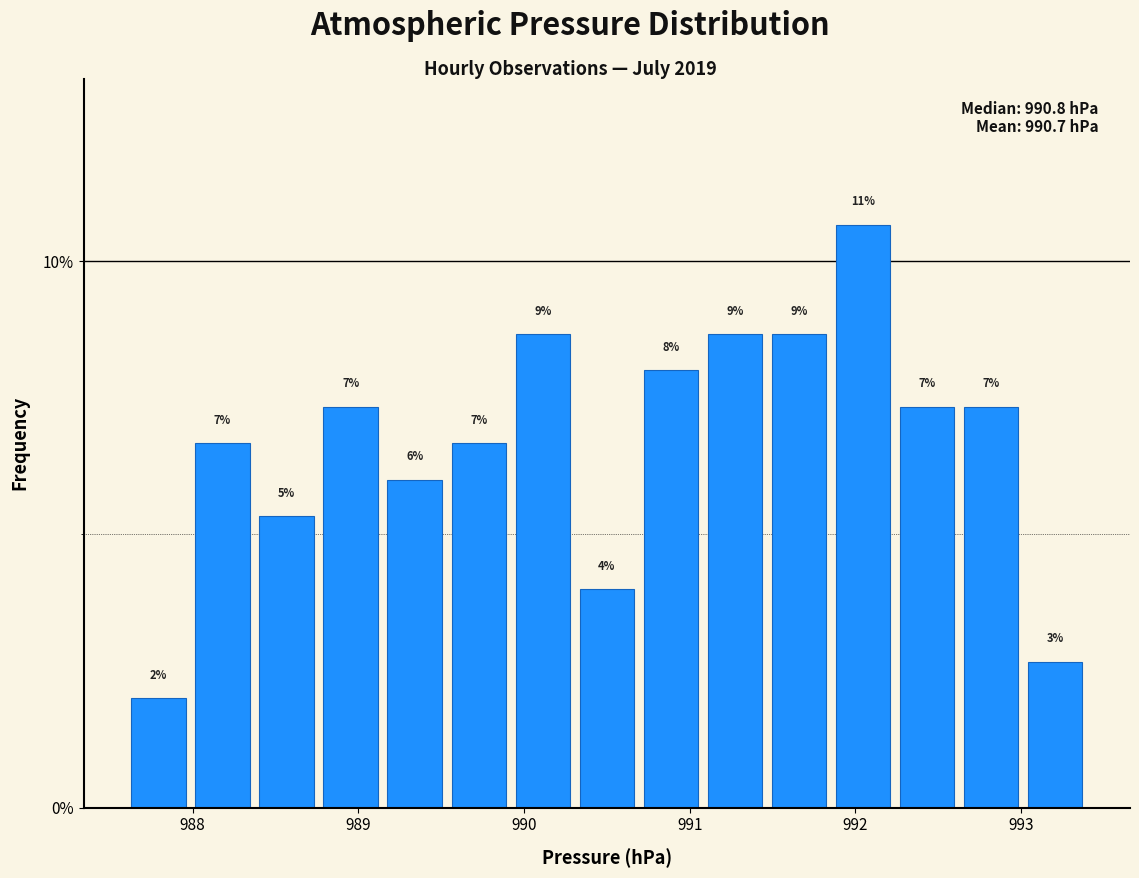

Around what value on the x-axis is the tallest bar? Give the approximate position of its centre, as read against the axis.

992.0